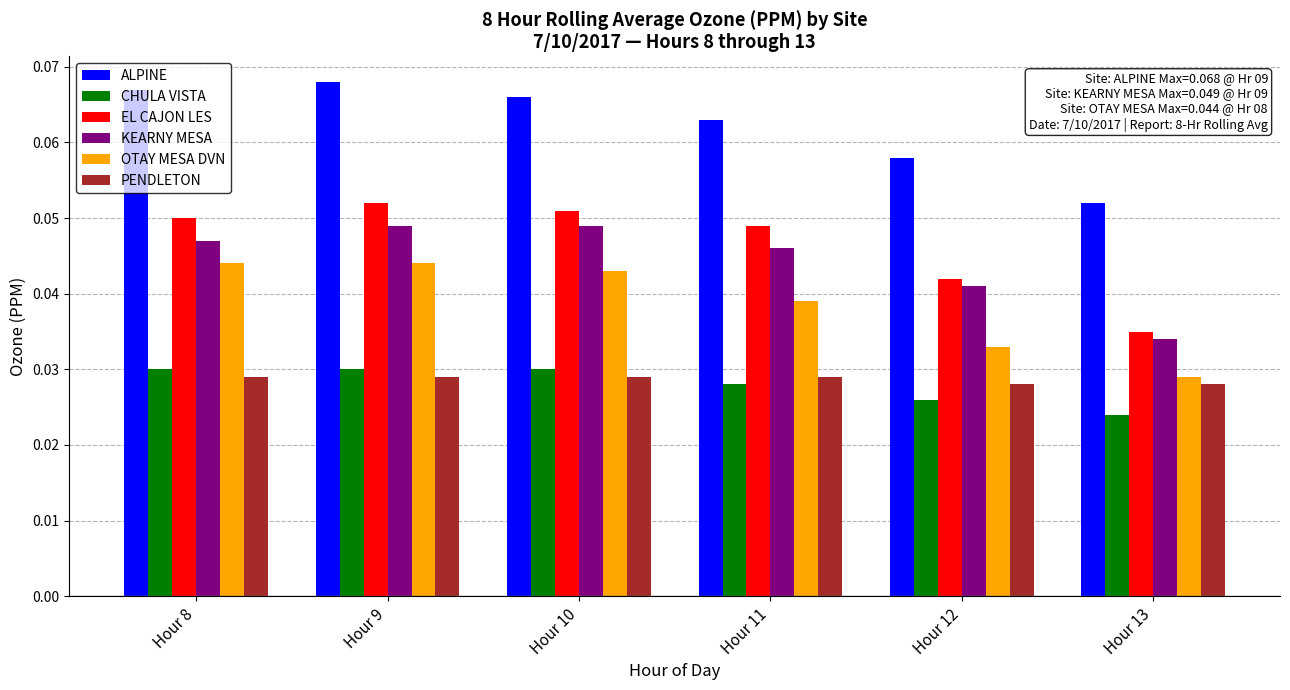

How many bars are there in each group?

6